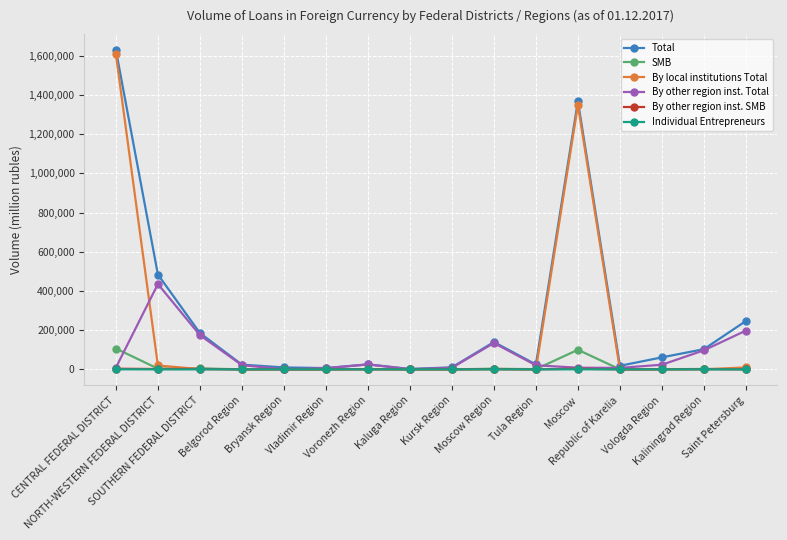

True or false: By other region inst. SMB has more than 0 interior local peaks.

True